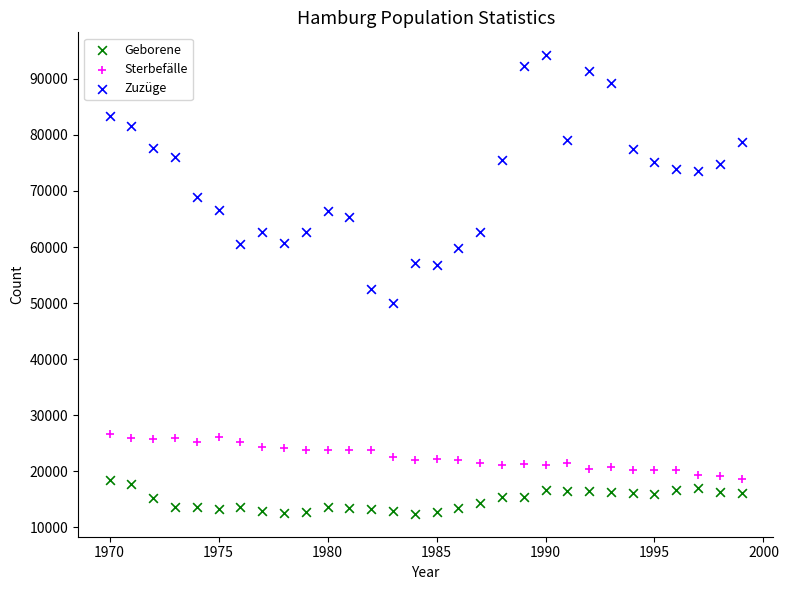

Which series contains the highest Y value?

Zuzüge